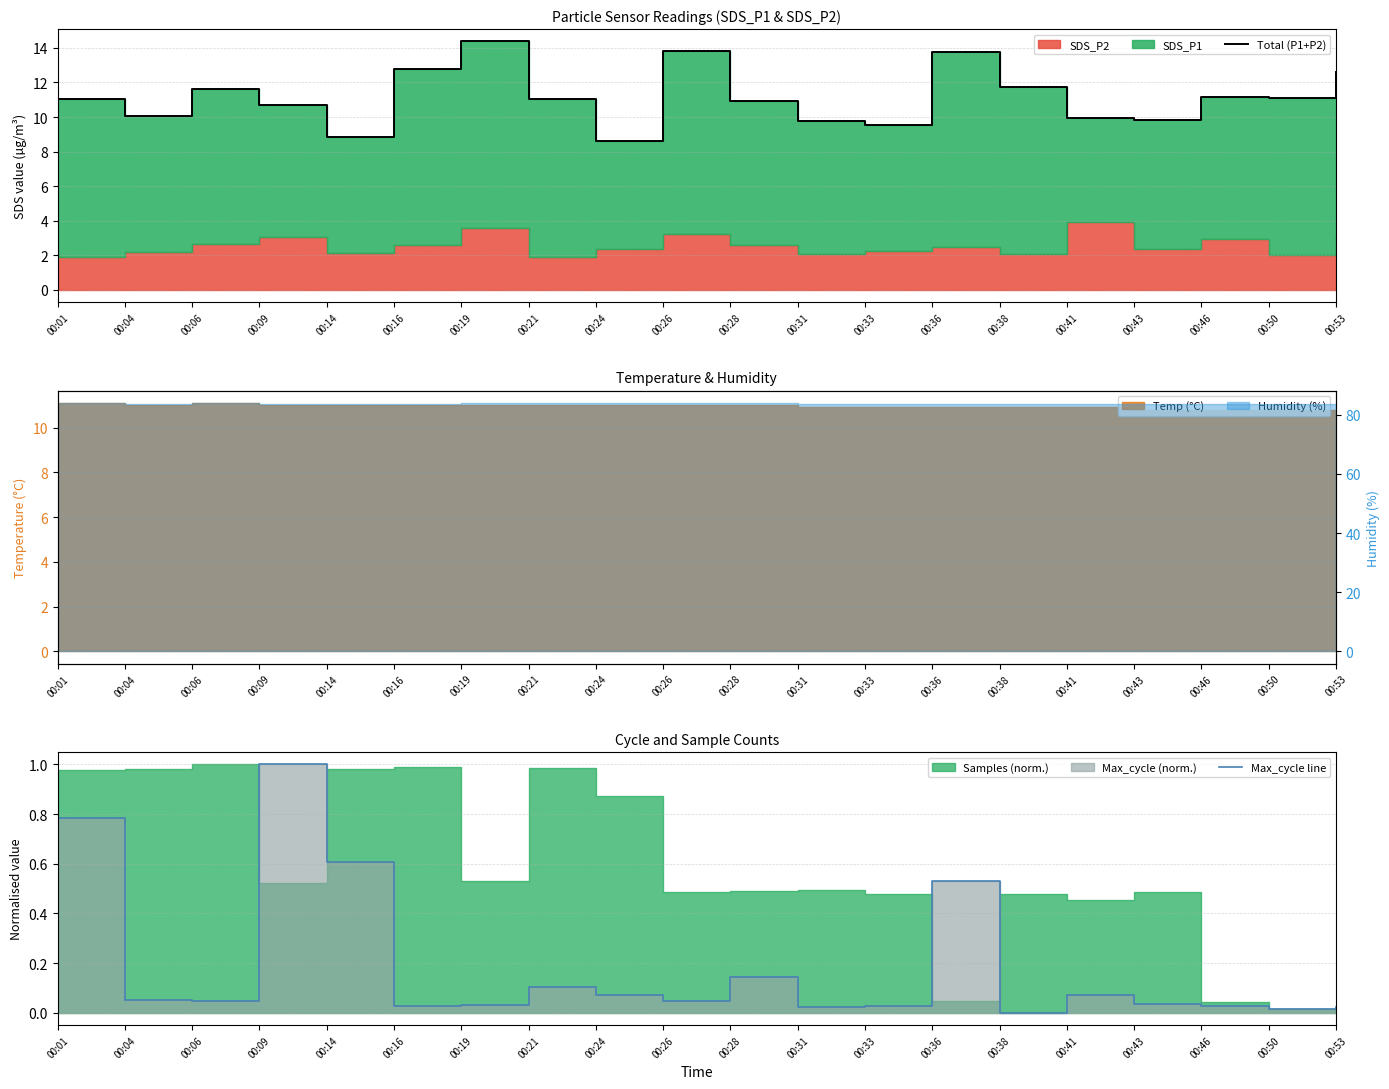

Between 00:38 and 00:01, which is larger?

00:38